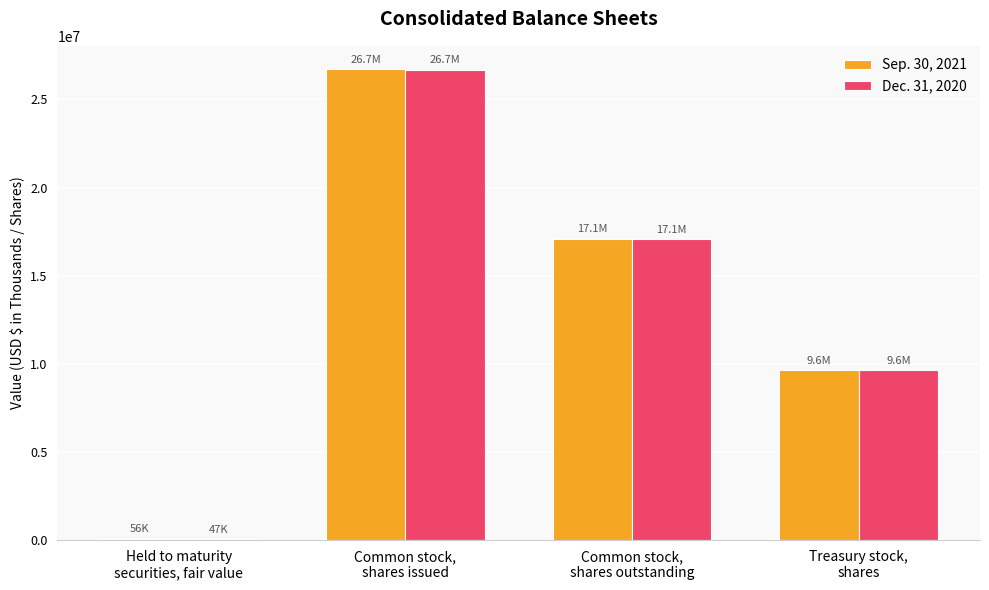

What is the greatest value displayed?

26703819